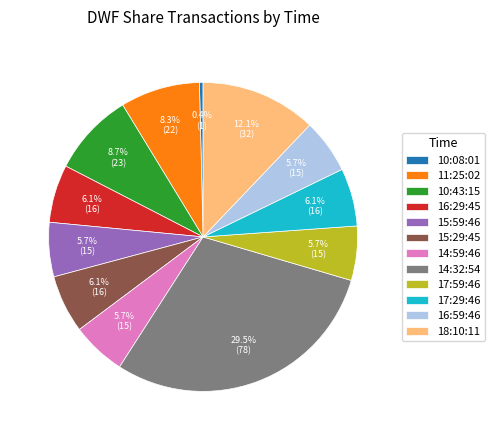

Is it true that 15:59:46 is 6% of the pie?

True